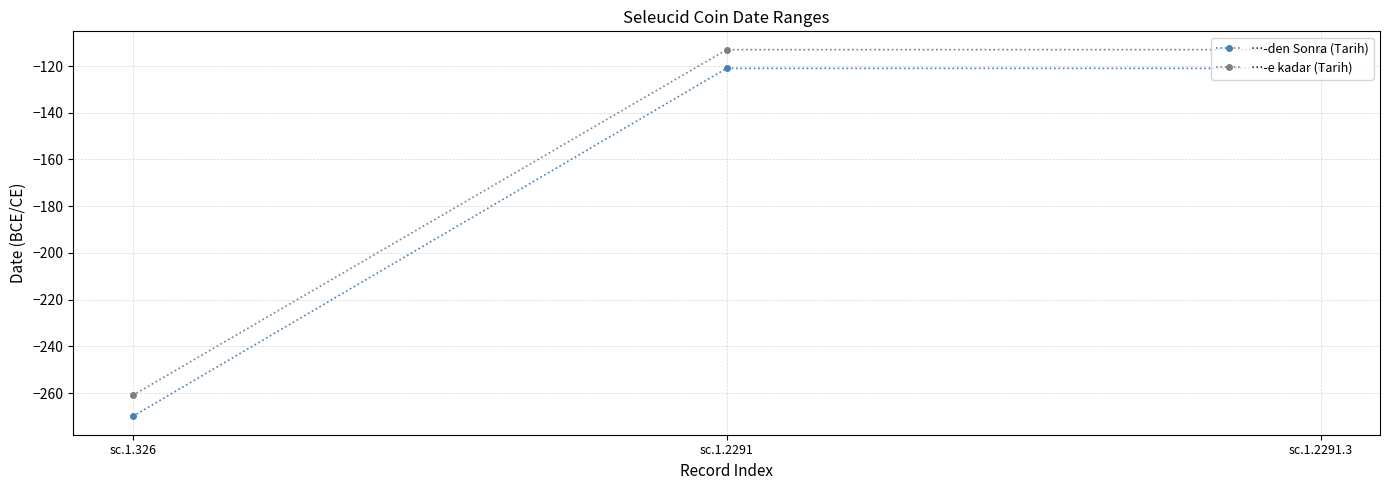

The …-den Sonra (Tarih) series shows -53 at sc.1.2291.3. True or false?

False